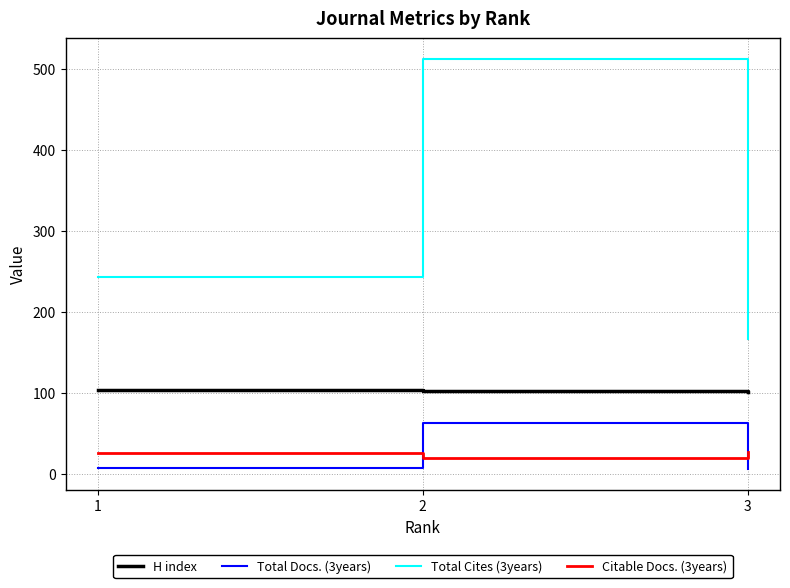

At 3, list the series in order from smallest to largest.

Total Docs. (3years), Citable Docs. (3years), H index, Total Cites (3years)